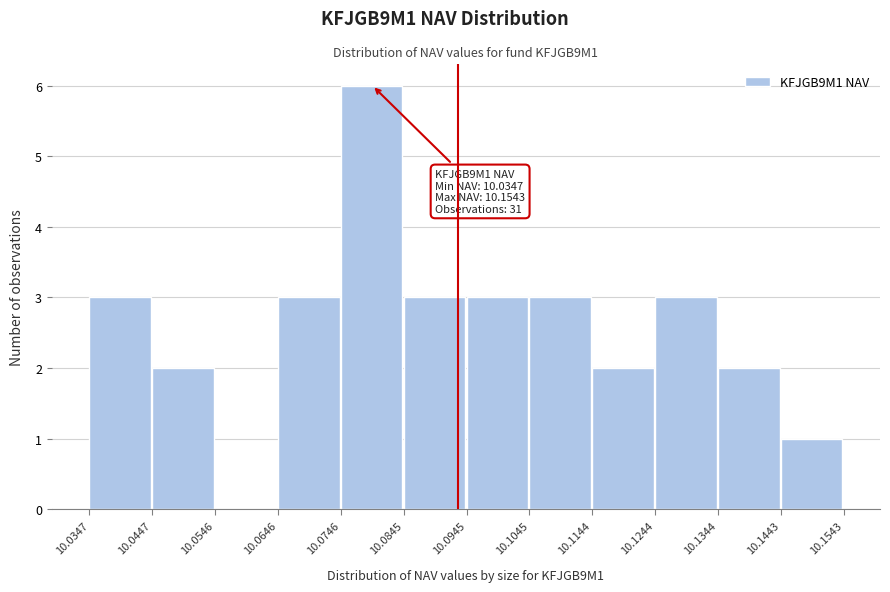

Which range on the x-axis has the tallest bar?

10.0746 to 10.0845